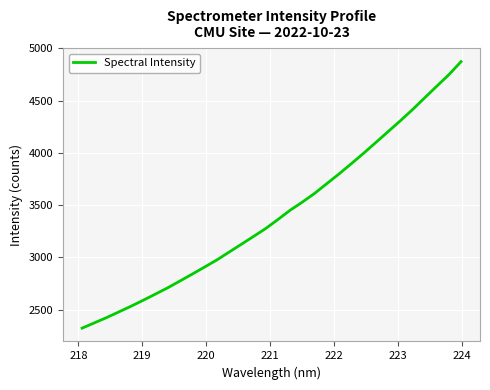

True or false: the data has more than 1 interior local peaks.

False